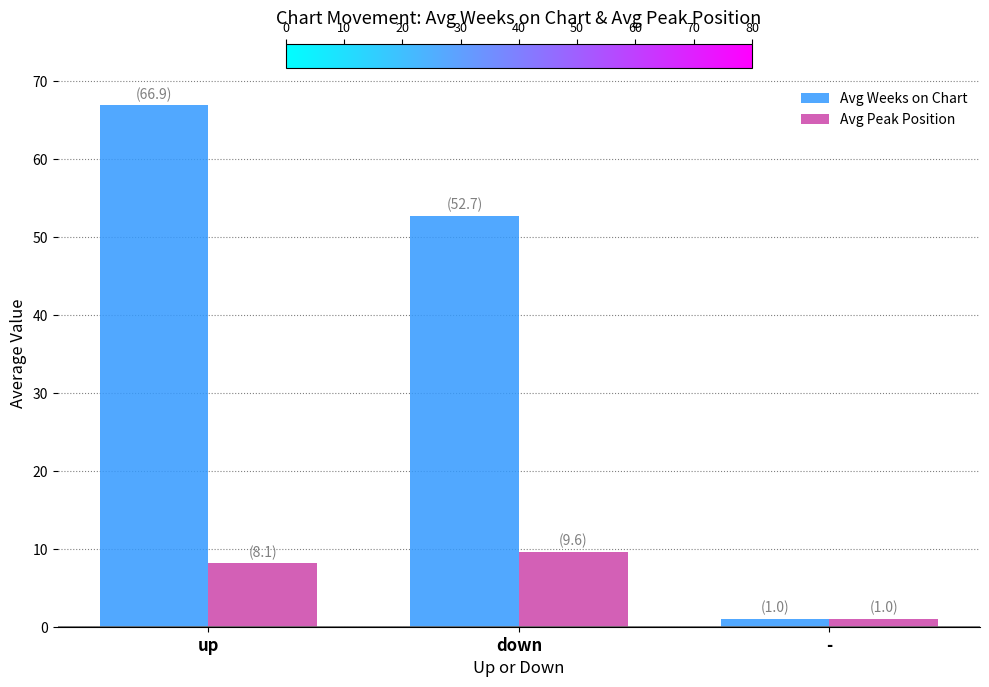

What is the label of the 1st bar from the right?

-